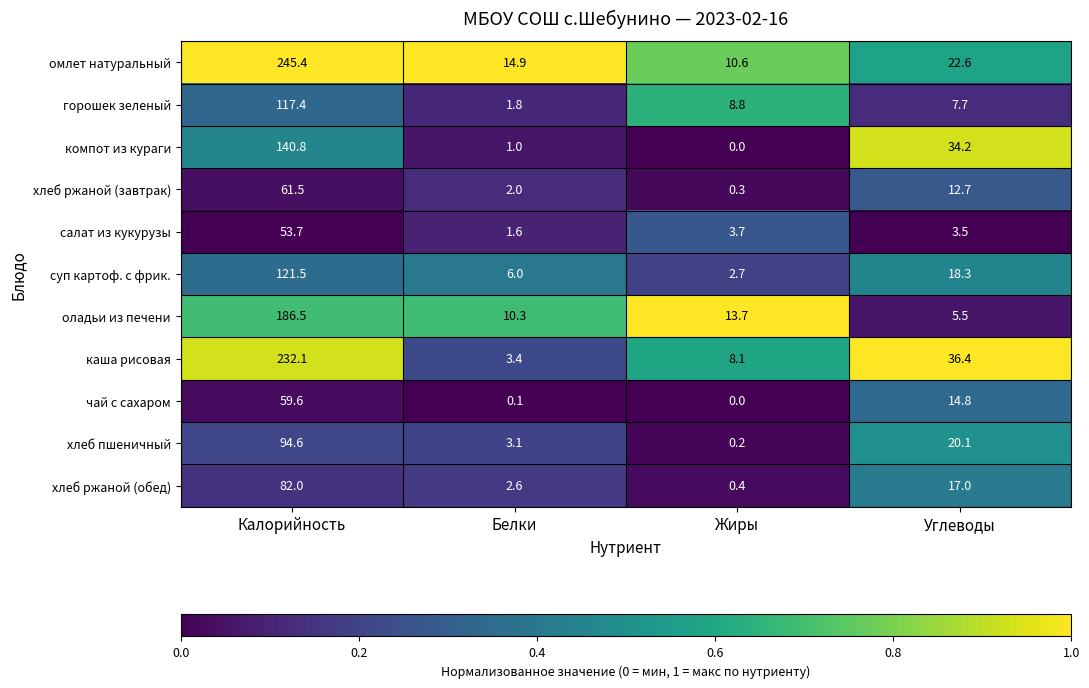

The оладьи из печени series shows 13.7 at Жиры. True or false?

True